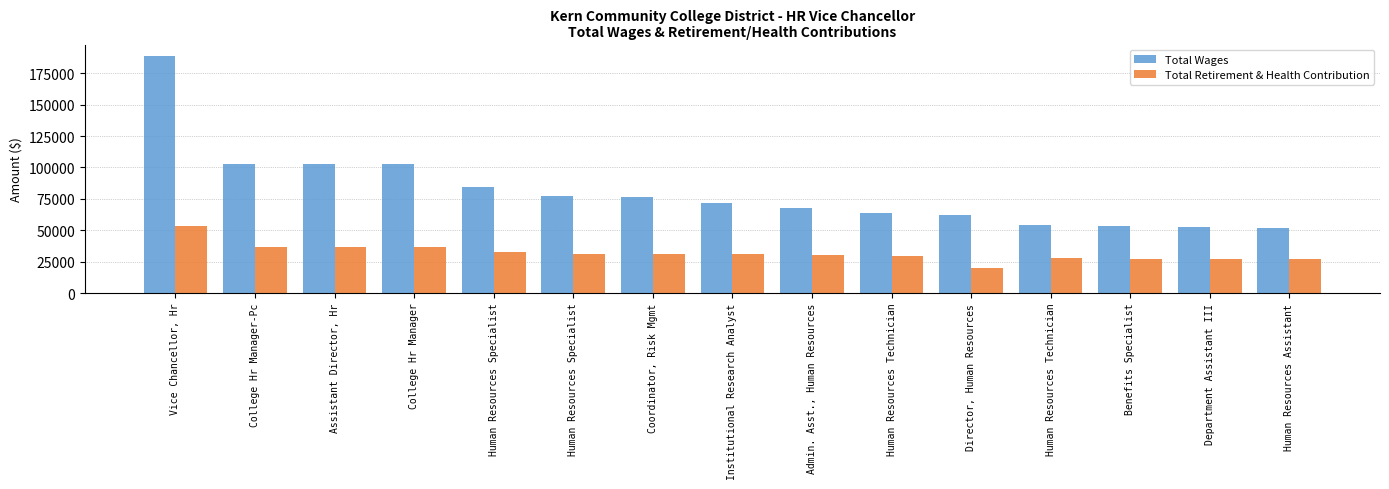

Are the bars horizontal?

No